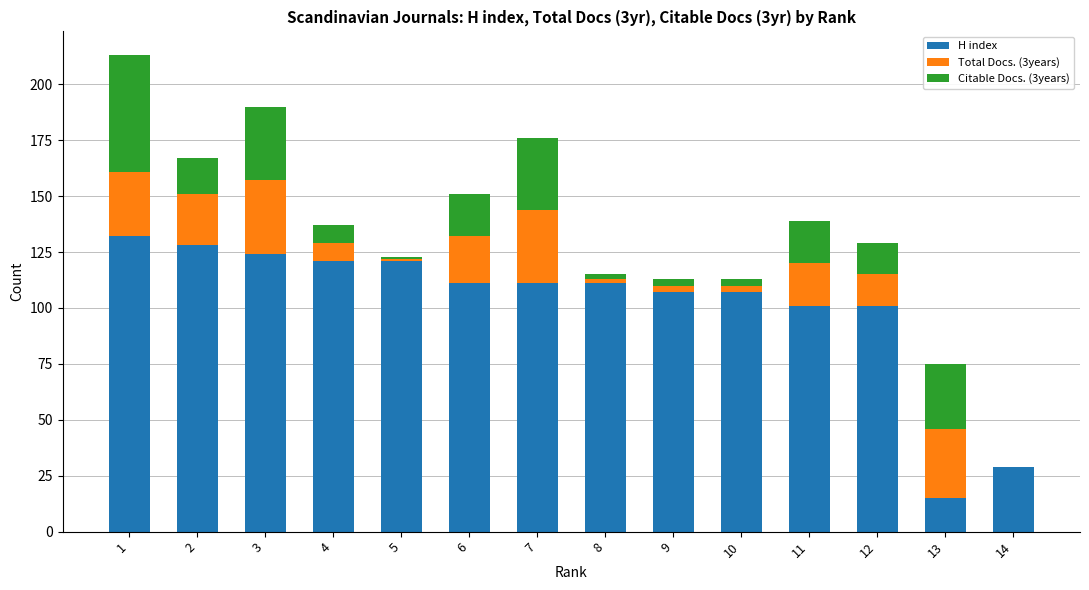

What is the sum of all H index values?

1419